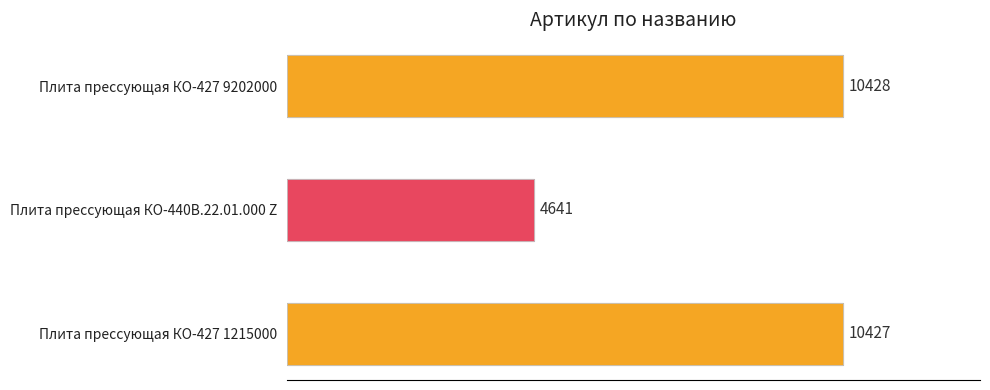

What position from the right is Плита прессующая КО-427 9202000?

1